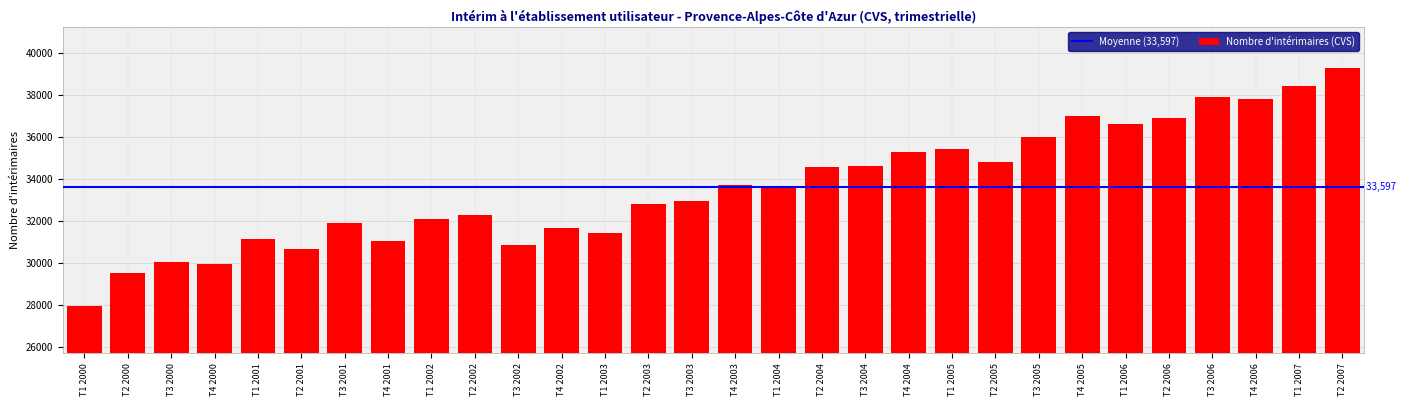

Reading left to right, list all the values displayed in this chart.

T1 2000=27938.3	T2 2000=29500.6	T3 2000=30037.4	T4 2000=29944.8	T1 2001=31129.0	T2 2001=30669.1	T3 2001=31873.0	T4 2001=31027.4	T1 2002=32083.2	T2 2002=32296.8	T3 2002=30830.8	T4 2002=31676.3	T1 2003=31444.3	T2 2003=32820.4	T3 2003=32950.3	T4 2003=33710.1	T1 2004=33561.8	T2 2004=34540.3	T3 2004=34623.0	T4 2004=35257.7	T1 2005=35391.7	T2 2005=34805.9	T3 2005=35981.1	T4 2005=36979.3	T1 2006=36584.2	T2 2006=36870.8	T3 2006=37902.9	T4 2006=37804.4	T1 2007=38420.4	T2 2007=39264.7